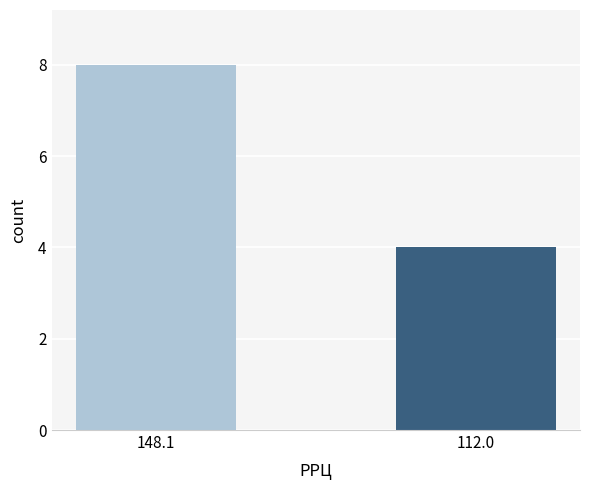

What is the ratio of the value at 112.0 to the value at 148.1?

0.5